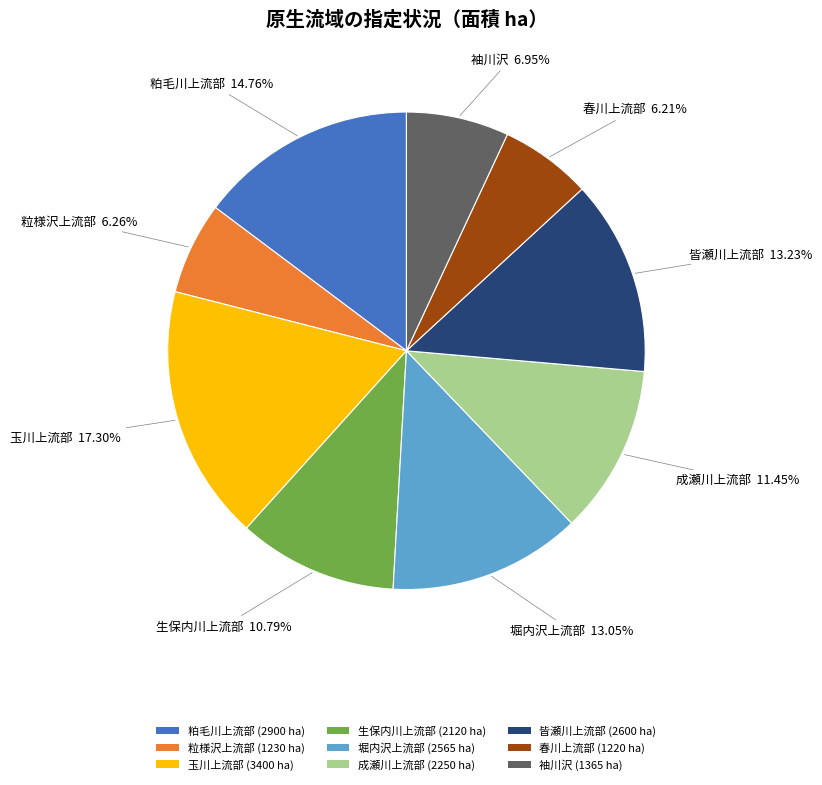

What is the total percentage of 粕毛川上流部 and 粒様沢上流部?

21.0%